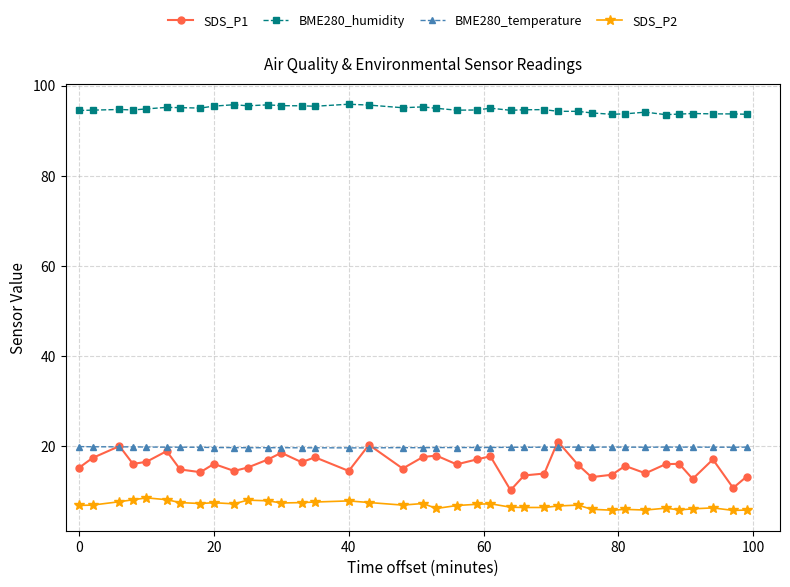

What is the average value of the SDS_P2 series?

7.0